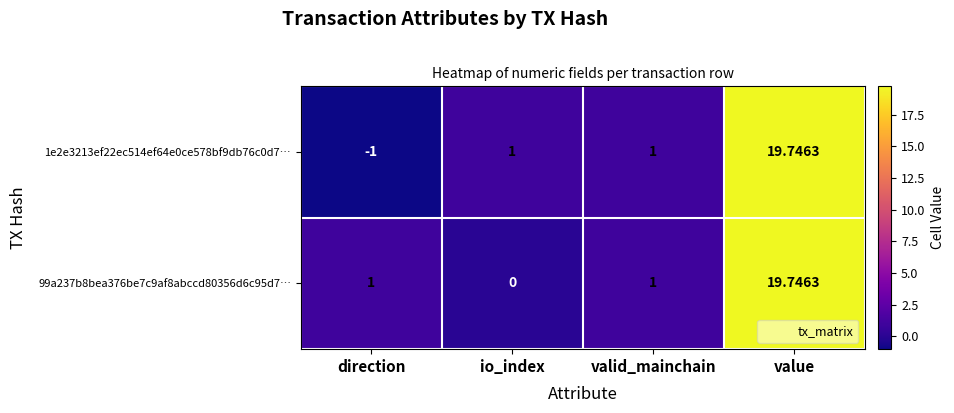

Which category has the lowest value in the 1e2e3213ef22ec514ef64e0ce578bf9db76c0d7… series?

direction